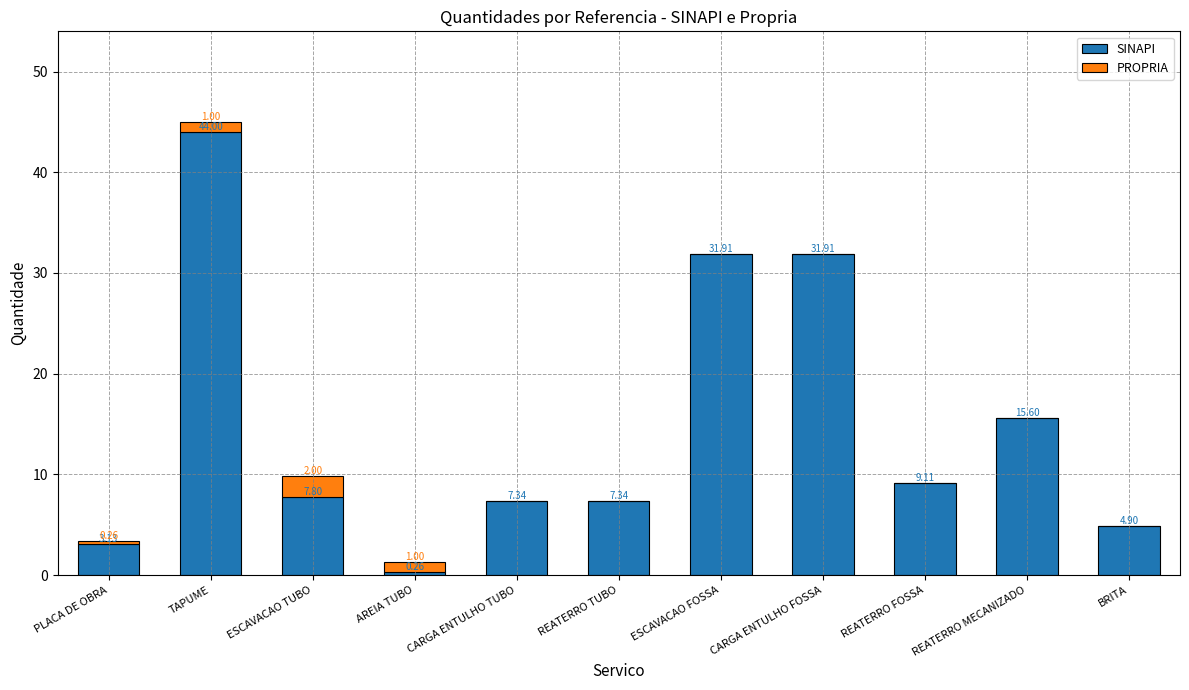

At which category is the sum across all series the highest?

TAPUME